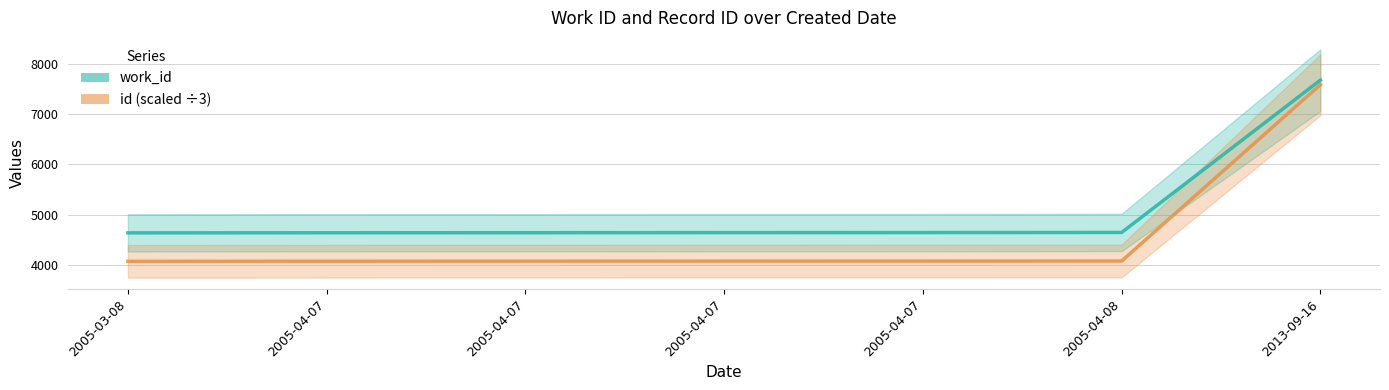

At 2005-04-08, list the series in order from smallest to largest.

id (scaled ÷3), work_id